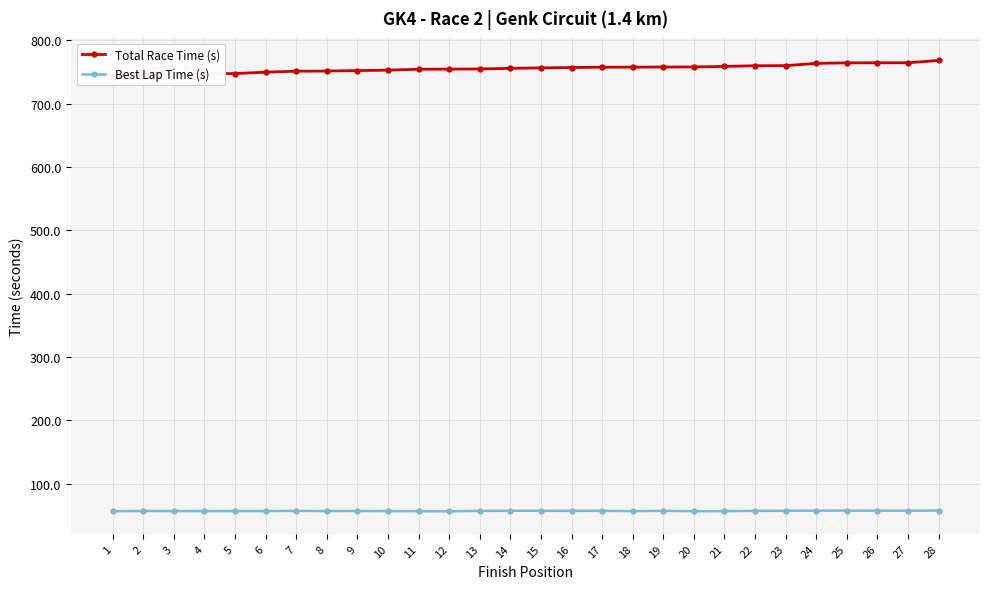

How many categories are shown in the chart?

28